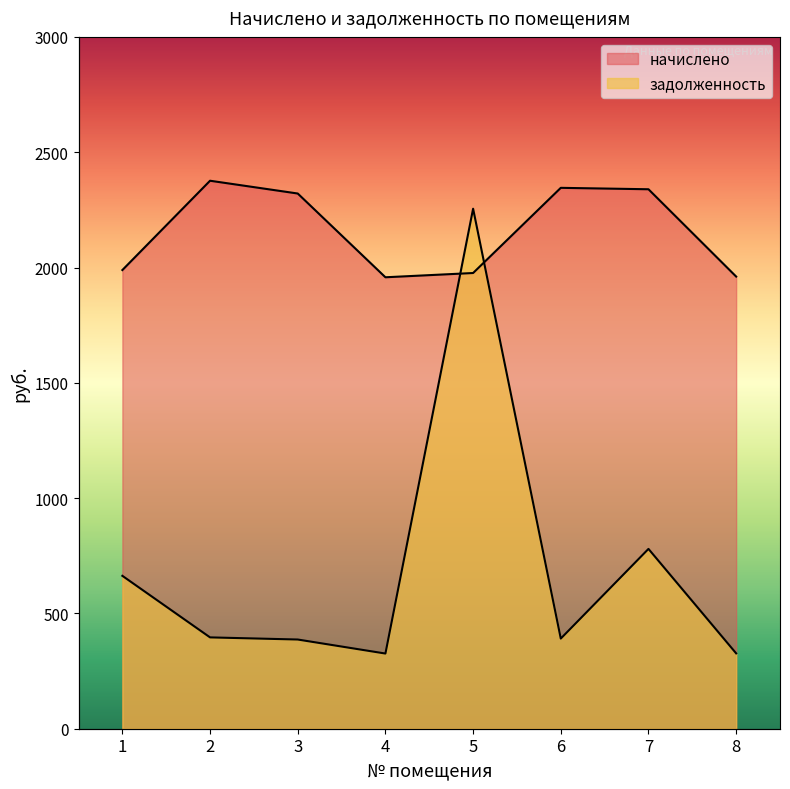

The value of начислено at 7 is 744.7. True or false?

False